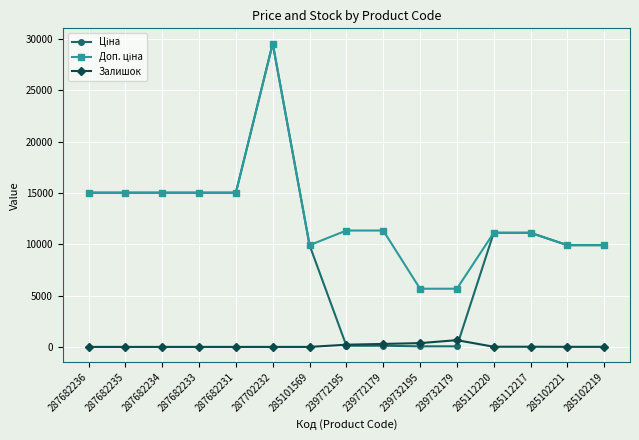

At which category is the sum across all series the highest?

287702232